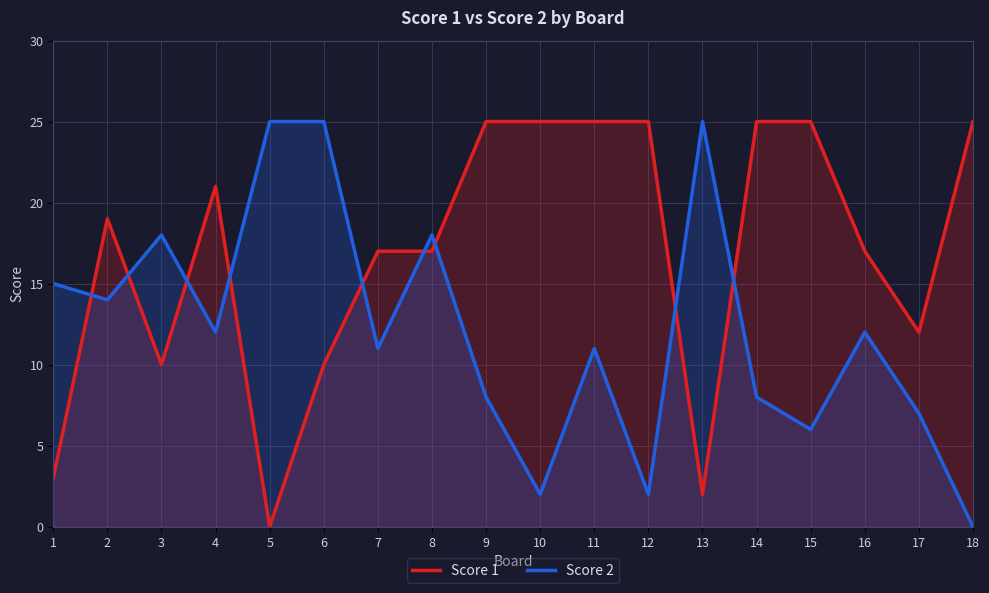

At which category is the sum across all series the highest?

11